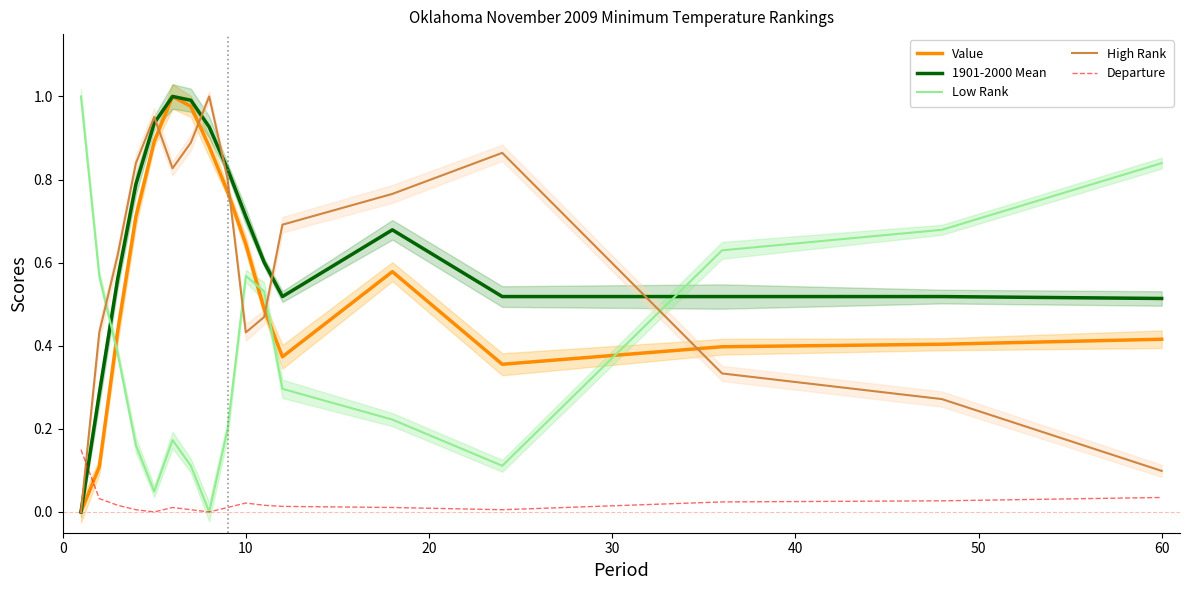

Which series ends up on top after the final intersection of Departure and 1901-2000 Mean?

1901-2000 Mean